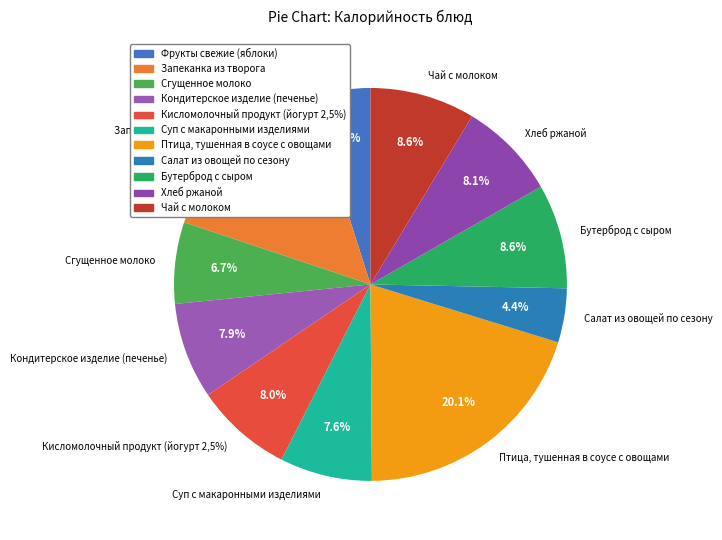

Is it true that Сгущенное молоко is 1% of the pie?

False